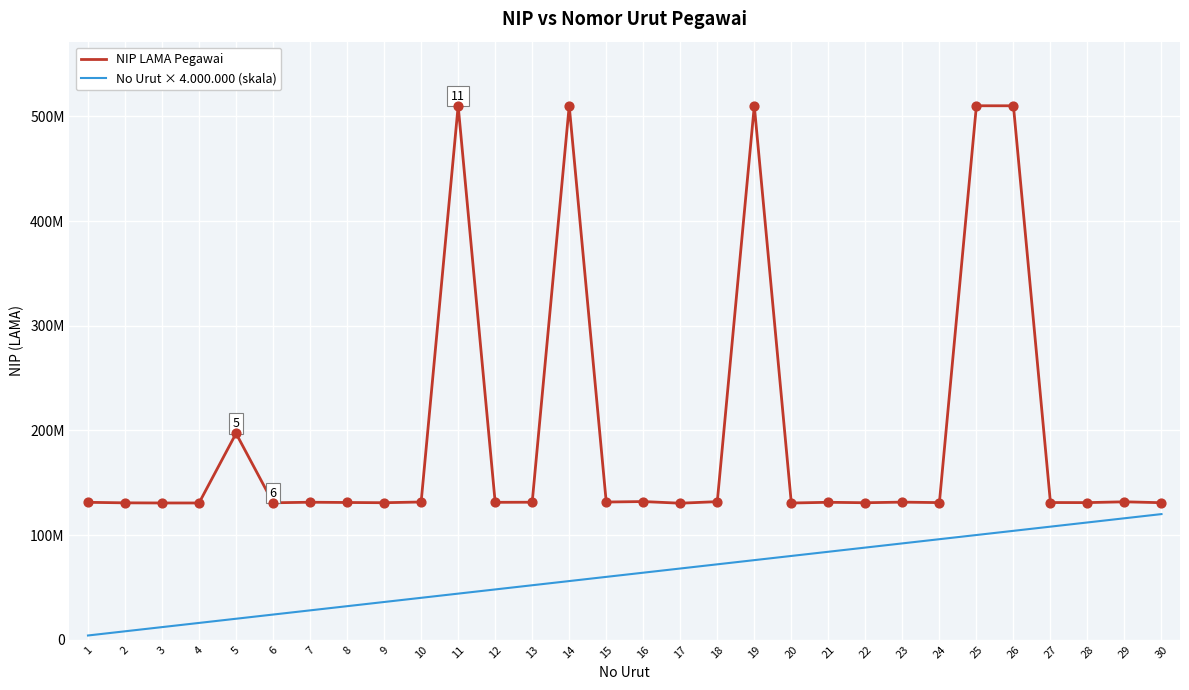

Which series has the largest total across all categories?

NIP LAMA Pegawai